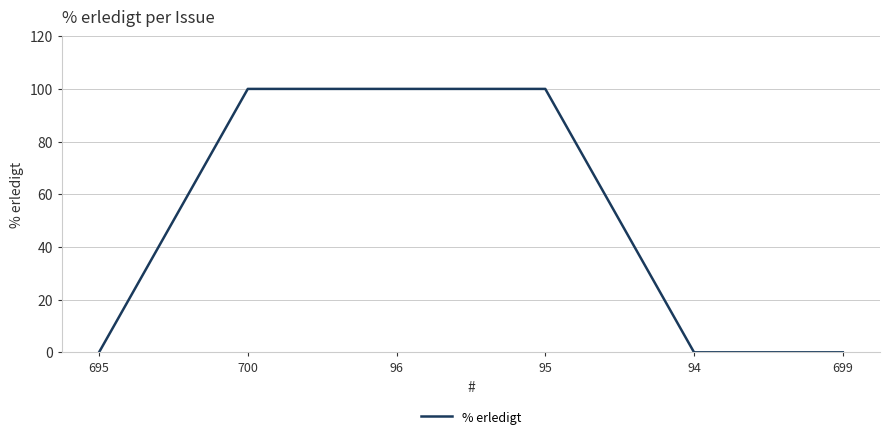

What is the maximum value shown in the chart?

100